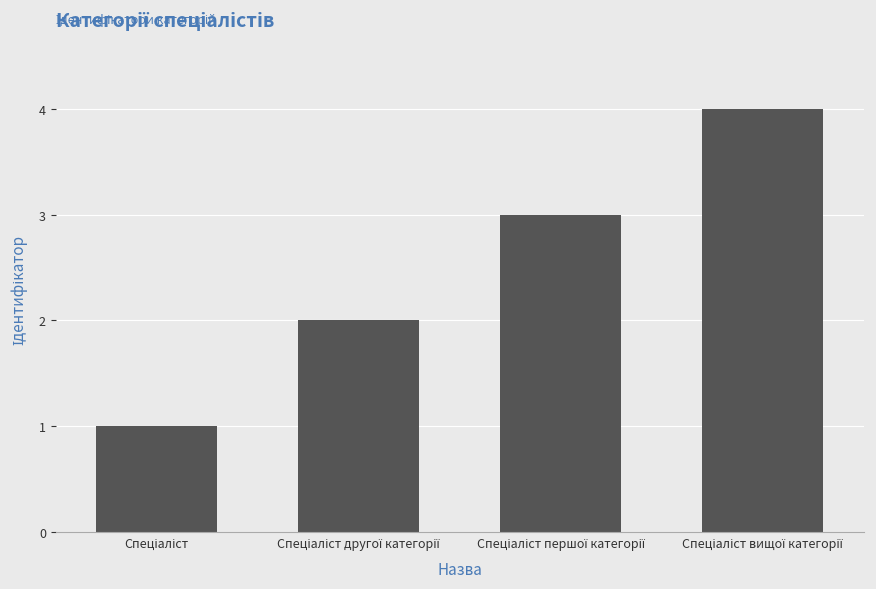

What is the difference between the maximum and minimum values?

3